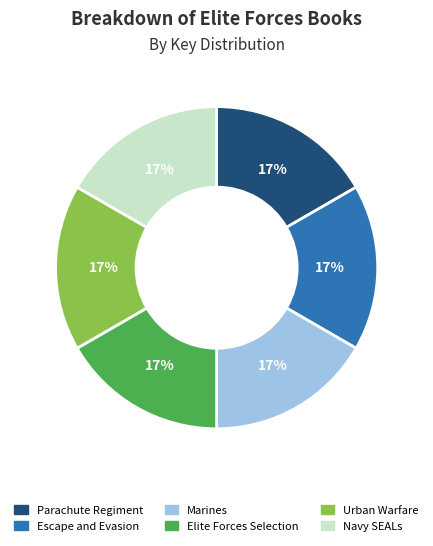

To the nearest percent, what portion does Parachute Regiment represent?

17%